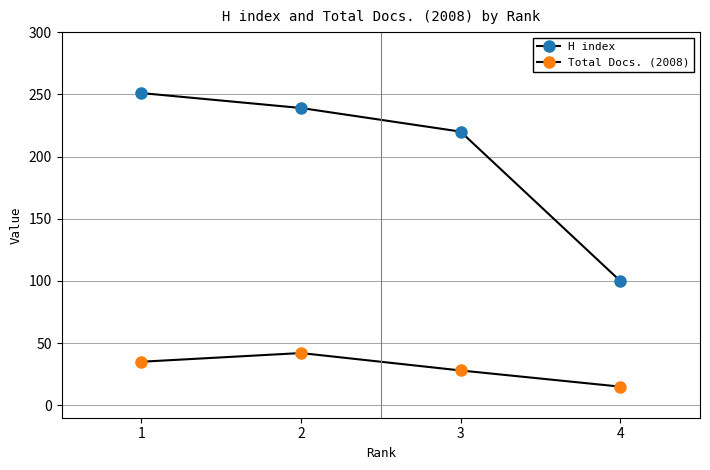

Is this an area chart (filled region under the line)?

No